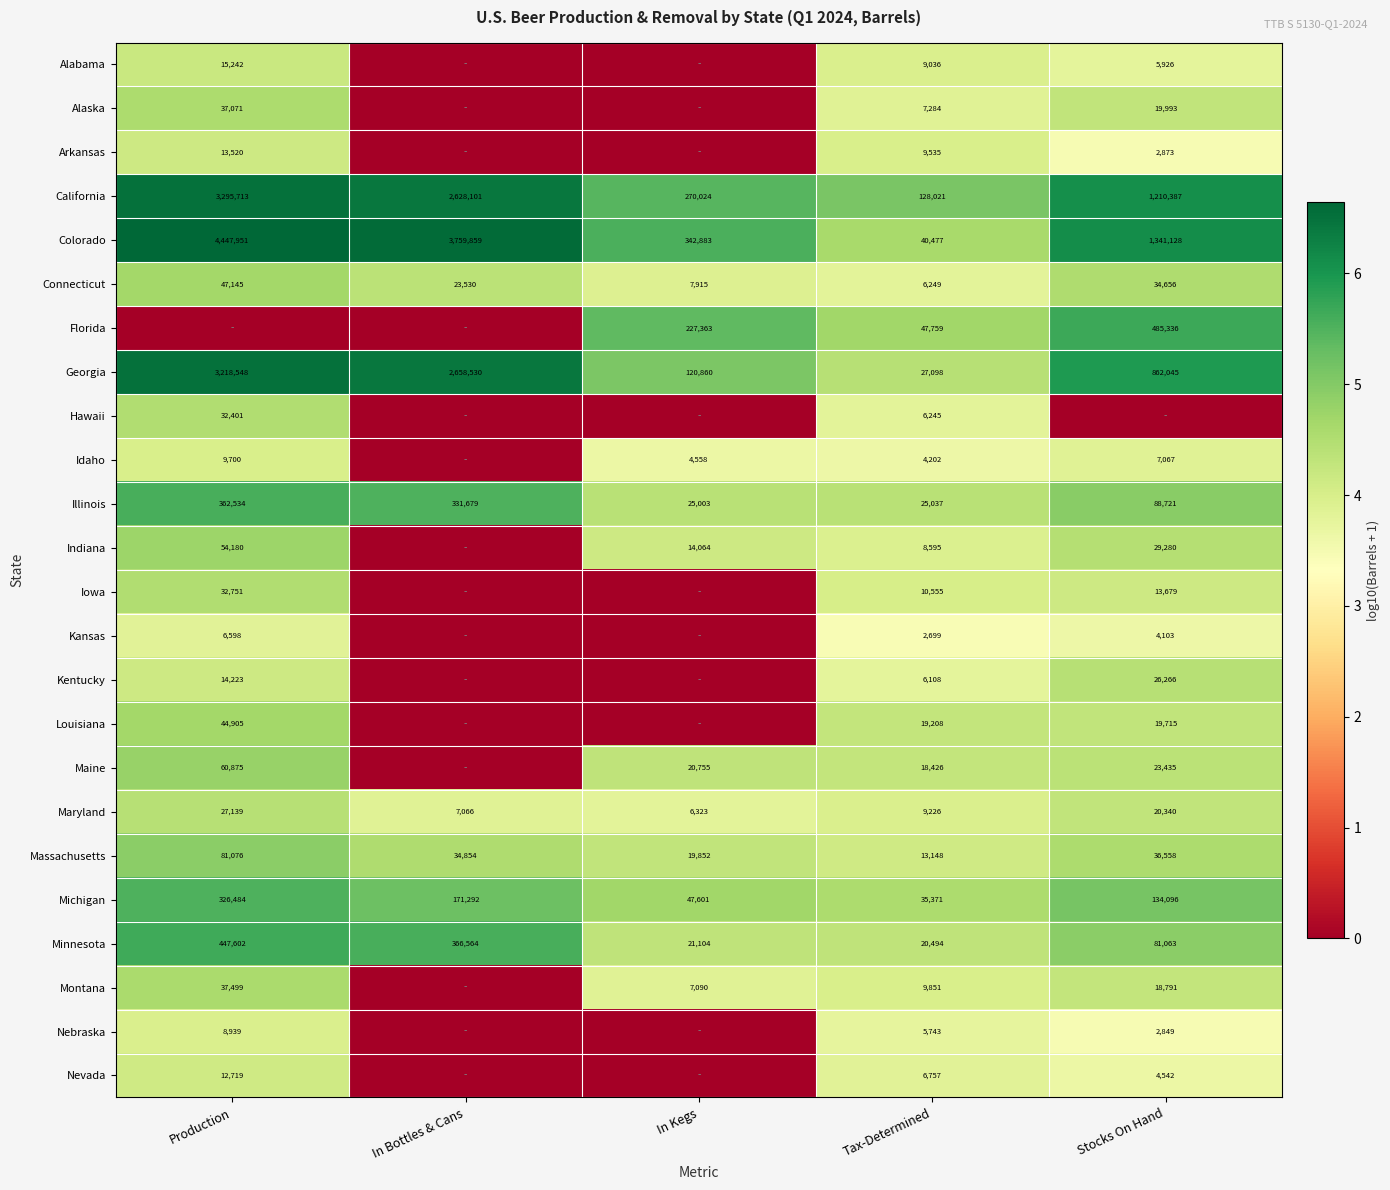

What is the approximate value of Illinois at In Bottles & Cans, to the nearest 10?

331680